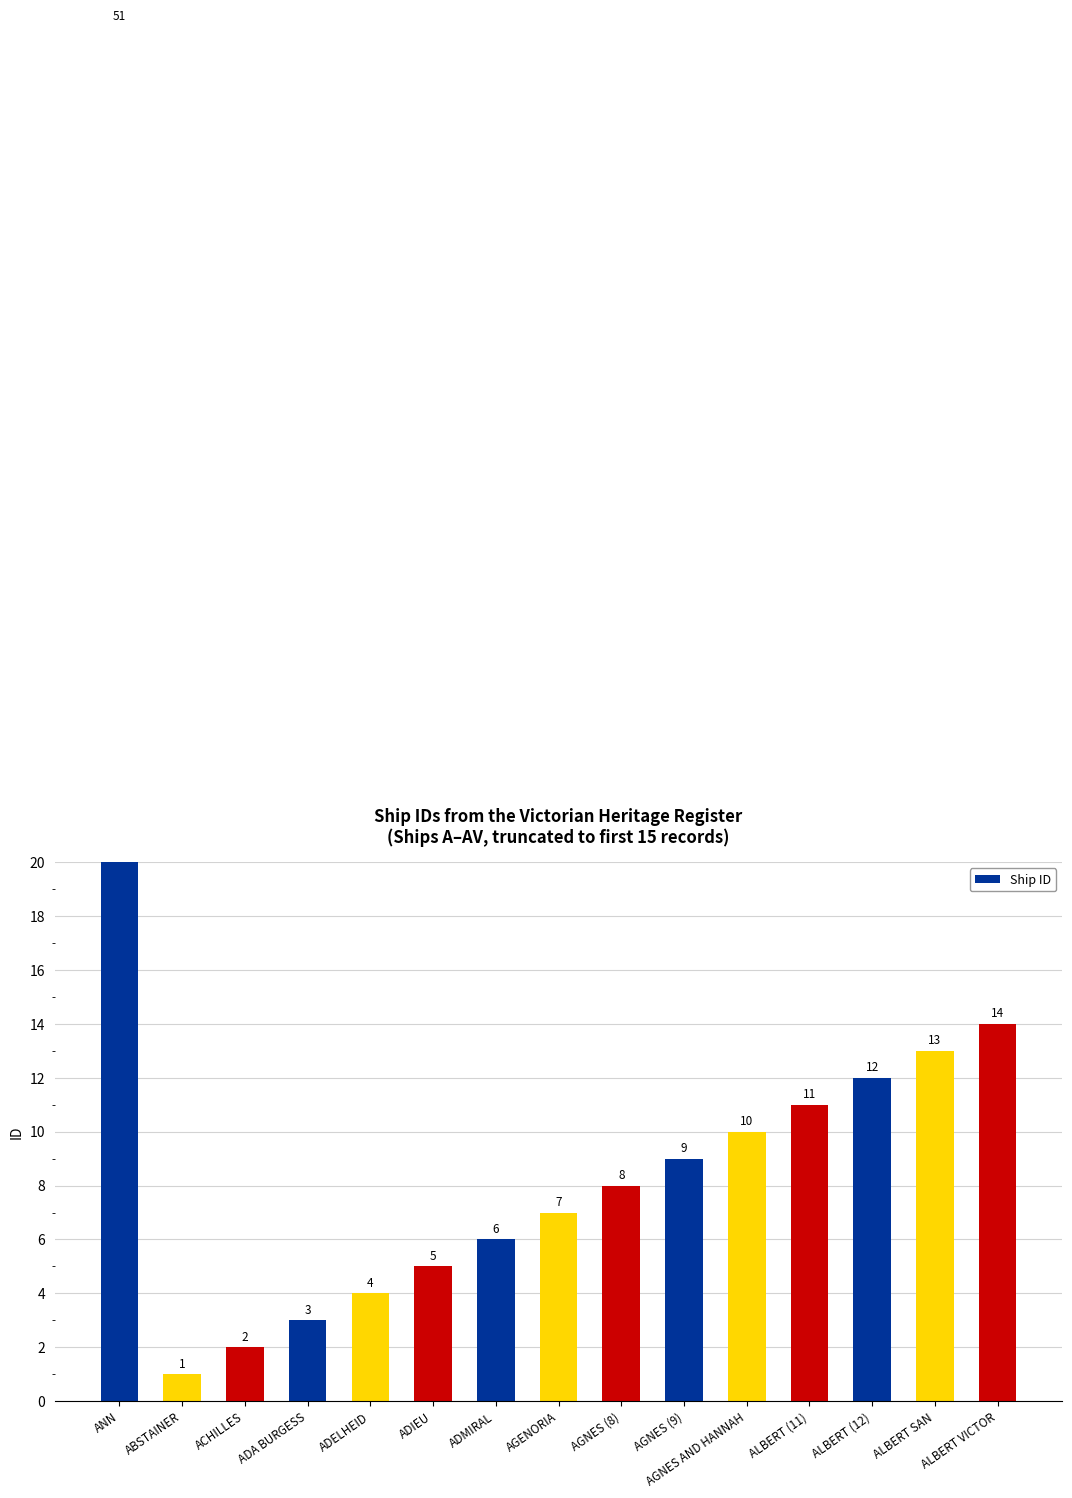

Where is the data nearest to the value 26?

ALBERT VICTOR